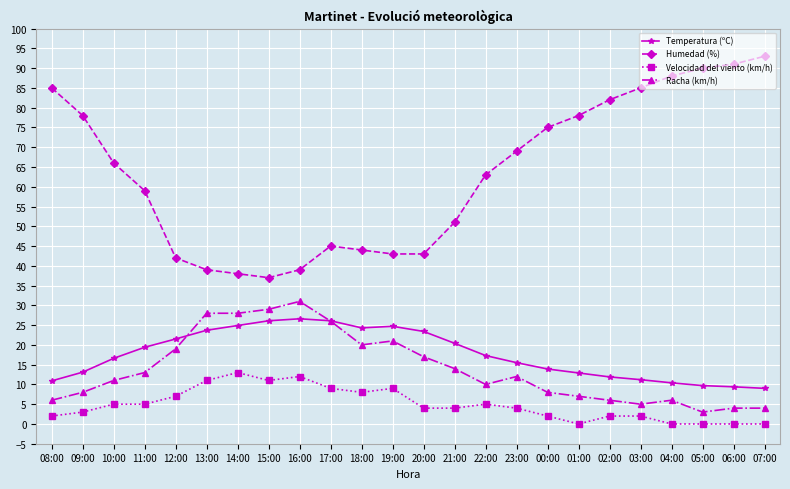

Which series changed the most between 14:00 and 05:00?

Humedad (%)